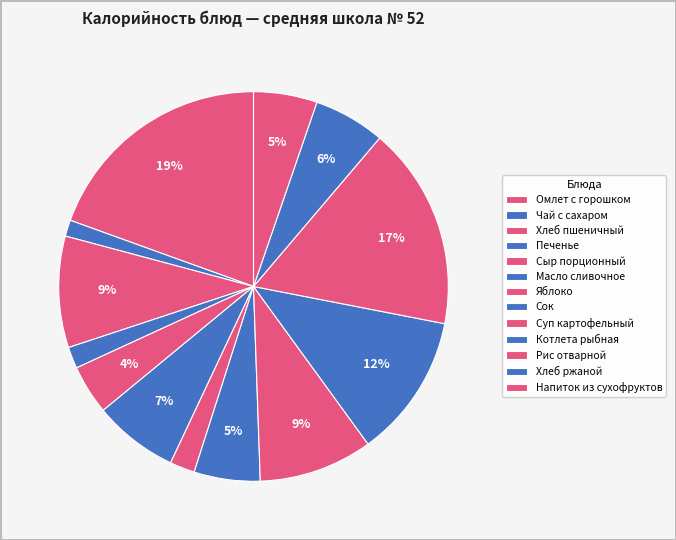

To the nearest percent, what is the difference between the largest and smallest slice percentages?

18%